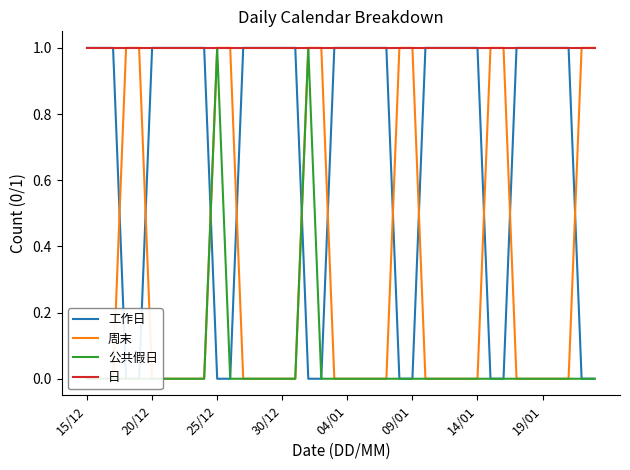

What is the difference between the maximum and minimum values in the 工作日 series?

1